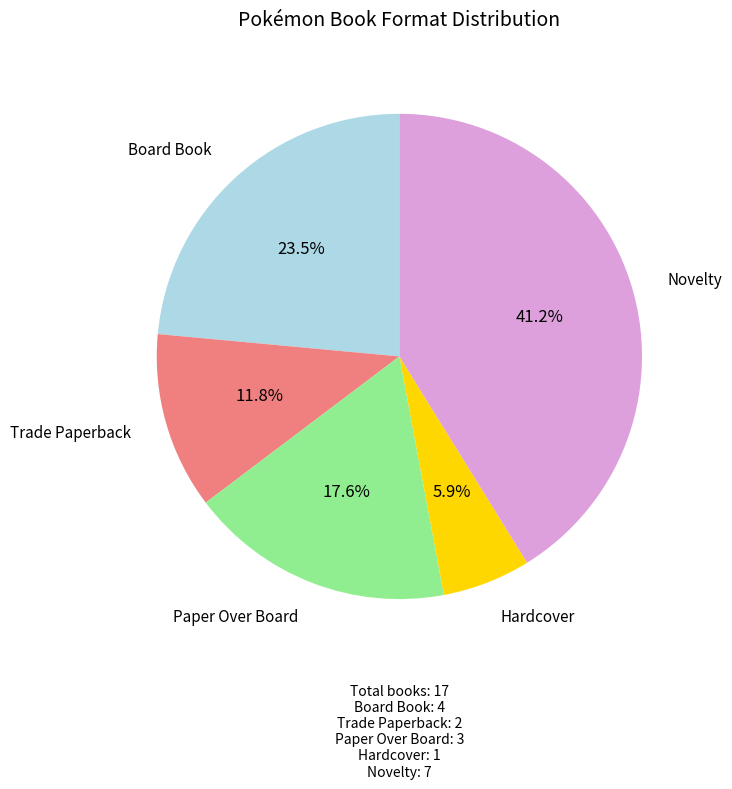

Is there any slice that represents more than half of the pie?

No